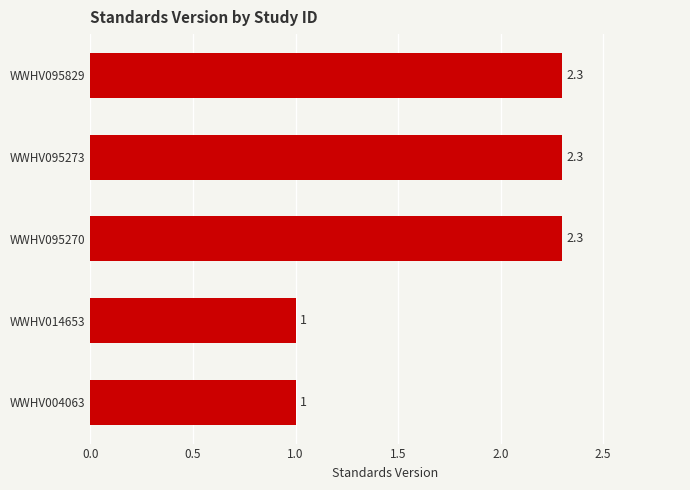

Approximately how many times larger is the value at WWHV014653 compared to WWHV095270?

0.4